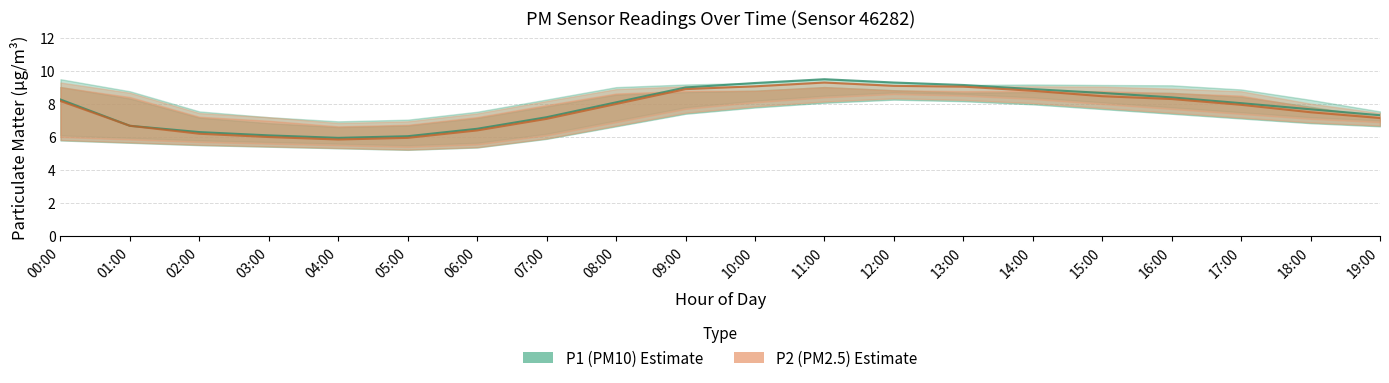

Reading right to left, list all the values displayed in this chart.

P1_low: 7.0	7.2	7.5	7.8	8.1	8.4	8.6	8.7	8.5	8.2	7.8	7.0	6.2	5.7	5.5	5.6	5.7	5.8	6.0	6.1
P1_mid: 7.3	7.7	8.1	8.4	8.7	8.9	9.2	9.3	9.5	9.3	9.0	8.1	7.2	6.5	6.0	6.0	6.1	6.3	6.7	8.3
P1_high: 7.5	8.2	8.9	9.1	9.2	9.2	9.2	9.3	9.5	9.3	9.2	9.0	8.3	7.5	7.0	7.0	7.2	7.5	8.8	9.5
P2_low: 6.9	7.1	7.4	7.7	8.0	8.3	8.5	8.6	8.4	8.1	7.7	6.9	6.1	5.5	5.4	5.5	5.6	5.7	5.8	6.0
P2_mid: 7.2	7.5	8.0	8.3	8.5	8.8	9.1	9.1	9.3	9.1	8.9	8.0	7.1	6.4	6.0	5.8	6.0	6.2	6.7	8.2
P2_high: 7.5	8.0	8.8	8.9	9.1	9.1	9.1	9.1	9.3	9.1	9.1	8.9	8.2	7.4	7.0	6.8	7.2	7.5	8.7	9.3